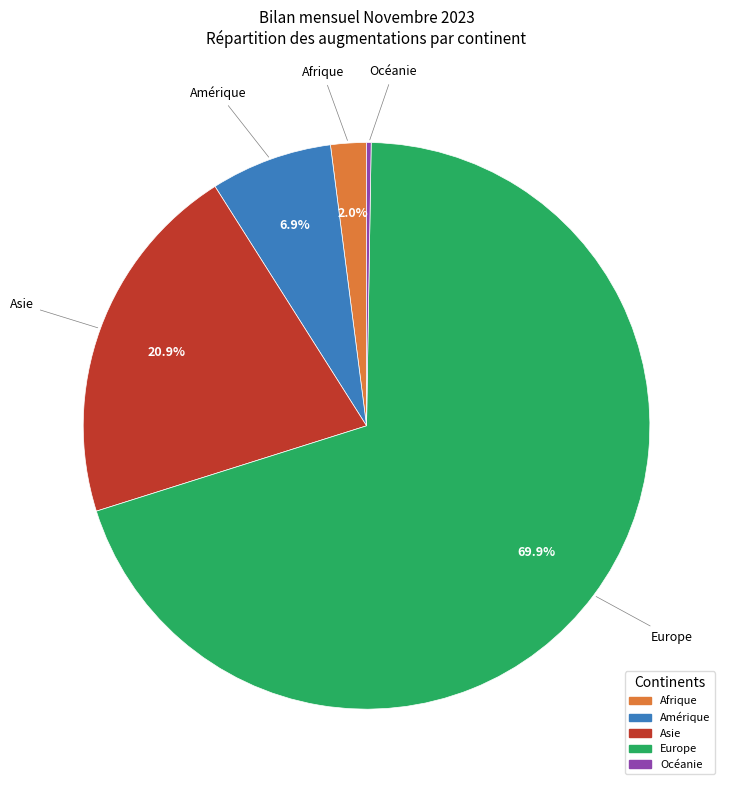

What is the majority slice?

Europe